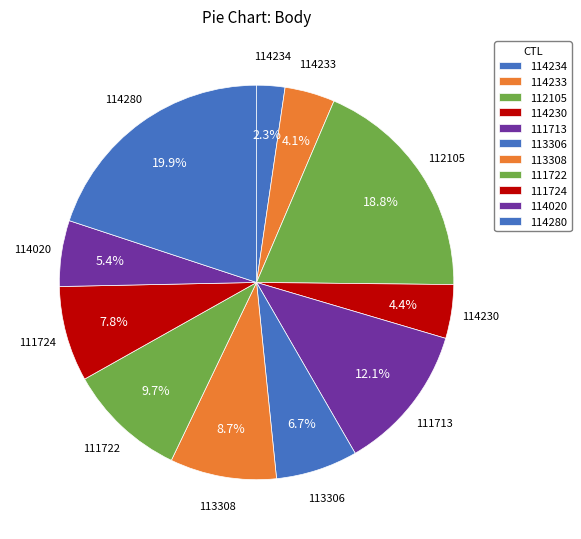

Is there any slice that represents more than half of the pie?

No